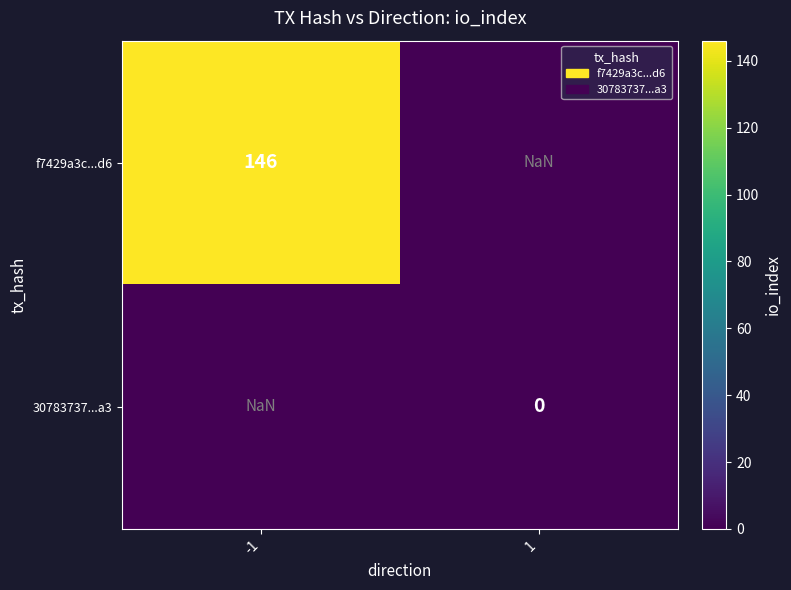

The f7429a3c...d6 series shows 146.0 at -1. True or false?

True